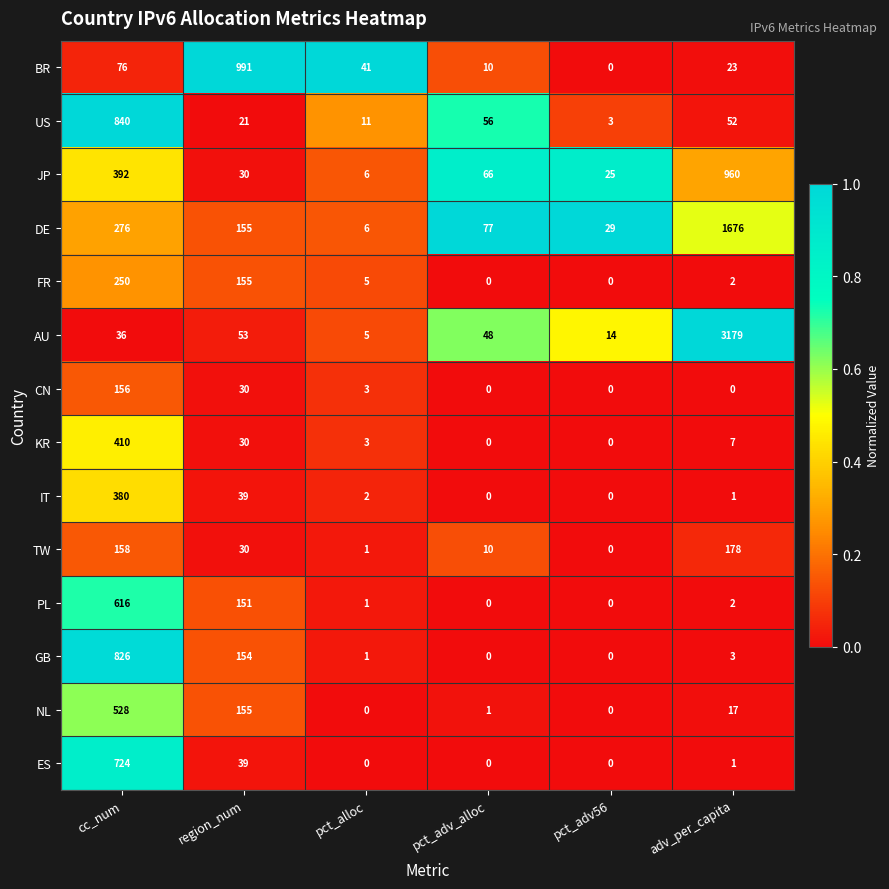

What is the sum of all FR values?

412